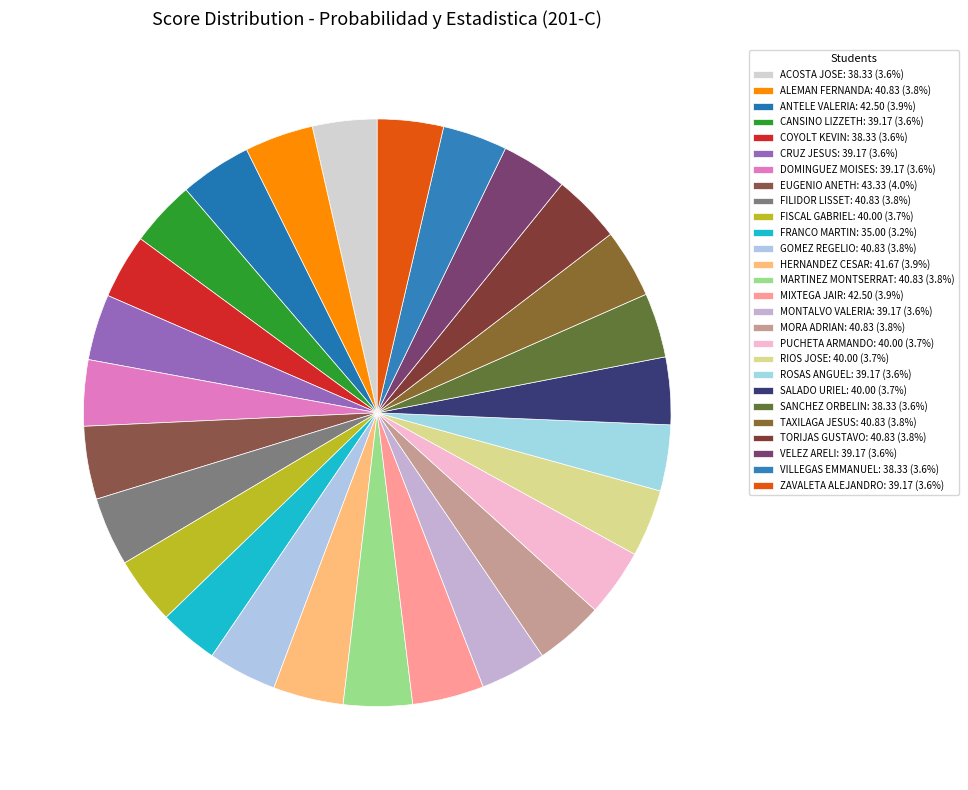

How many slices are in this pie chart?

27